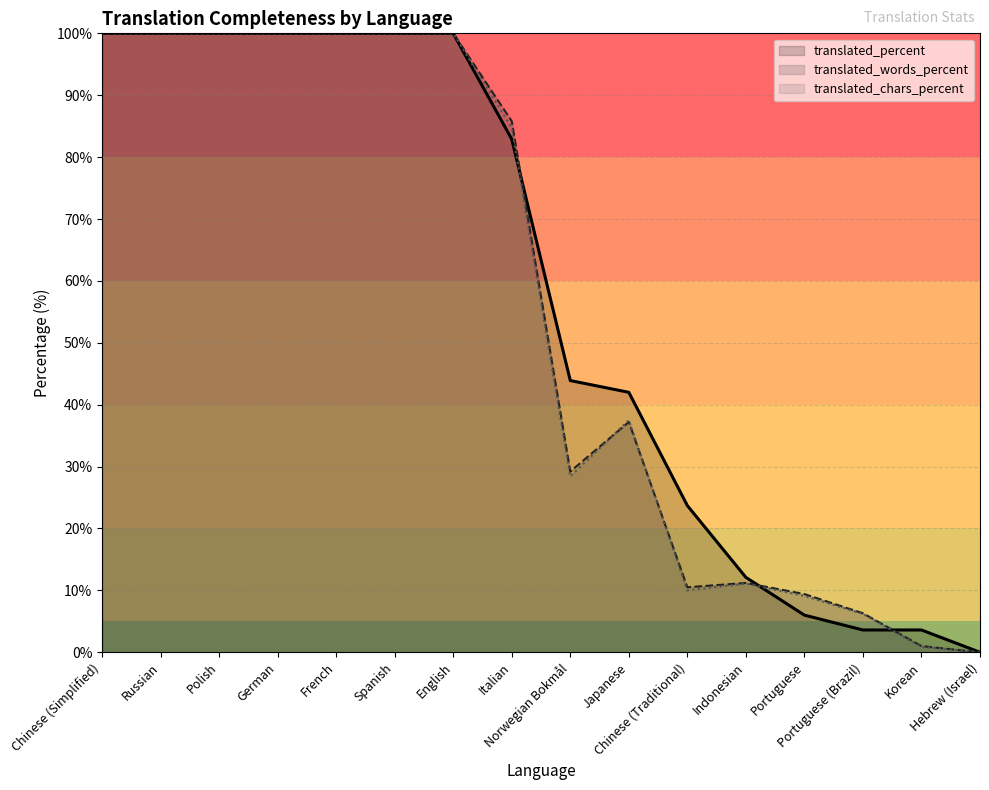

After their last crossing, which series has the higher values: translated_percent or translated_words_percent?

translated_percent